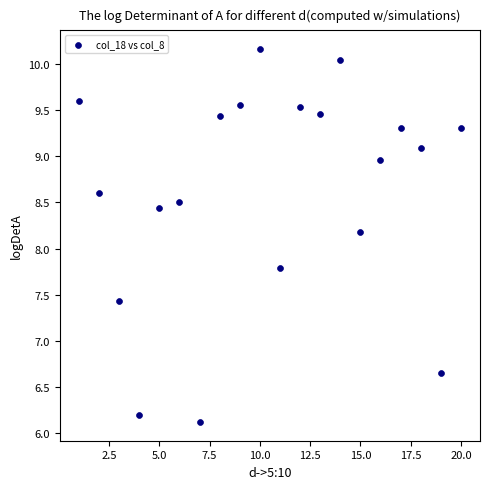

What is the range of X values (max minus min)?

19.0